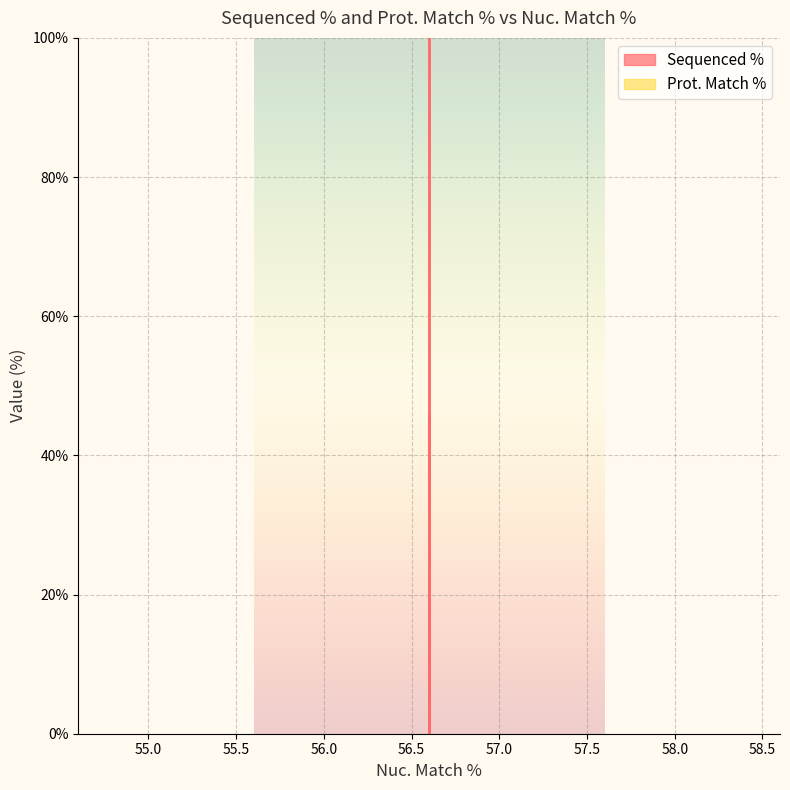

At which label does the data first exceed 45?

56.6